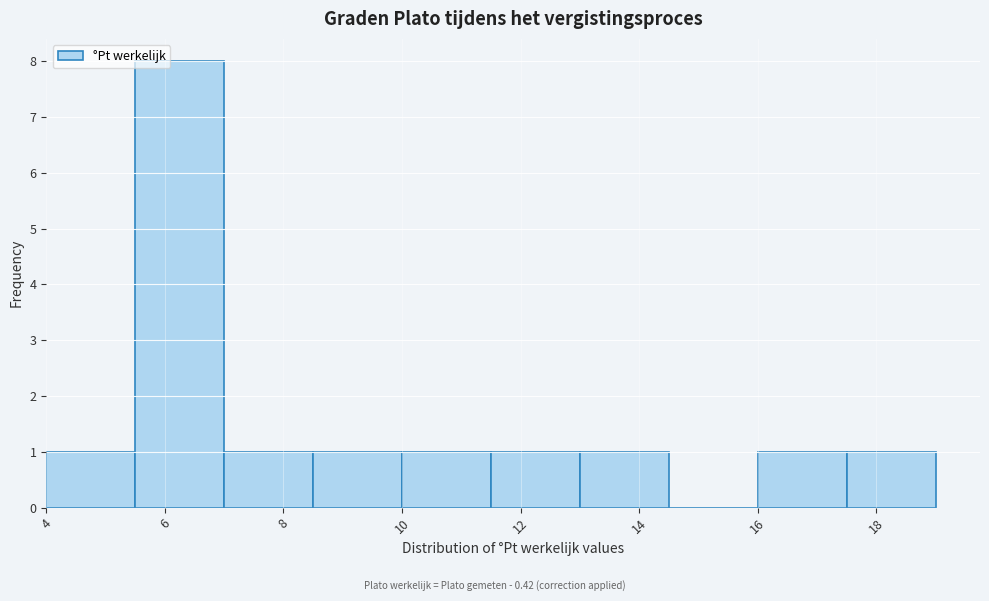

Reading left to right, transcribe this chart: for each bar, give the range it covers on the x-axis and its height. Neither the bar edges nor the heights are printed on the chart, so give them approximately, as read against the axes.

4.0 to 5.5: 1
5.5 to 7.0: 8
7.0 to 8.5: 1
8.5 to 10.0: 1
10.0 to 11.5: 1
11.5 to 13.0: 1
13.0 to 14.5: 1
14.5 to 16.0: 0
16.0 to 17.5: 1
17.5 to 19.0: 1